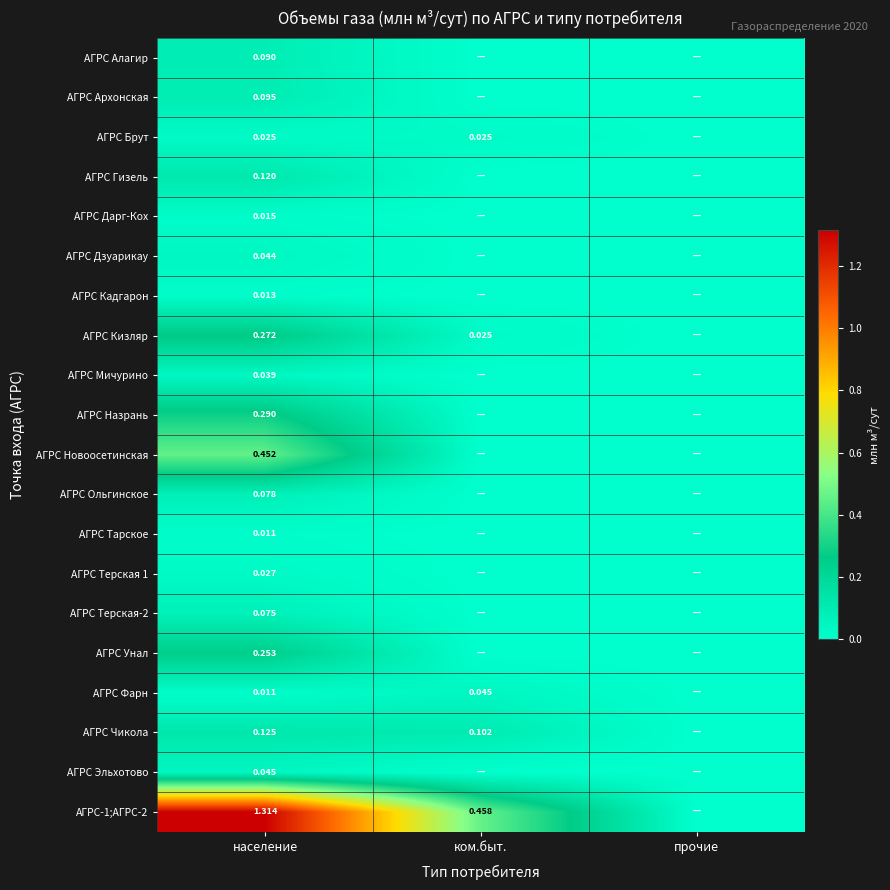

Is the value of АГРС Тарское at прочие greater than the value of АГРС Ольгинское at население?

No